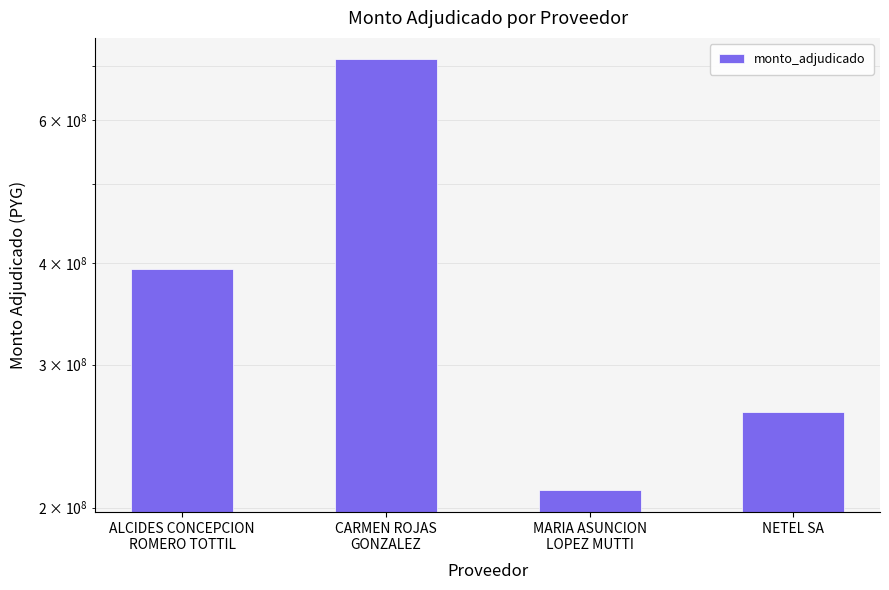

Between NETEL SA and ALCIDES CONCEPCION
ROMERO TOTTIL, which is larger?

ALCIDES CONCEPCION
ROMERO TOTTIL